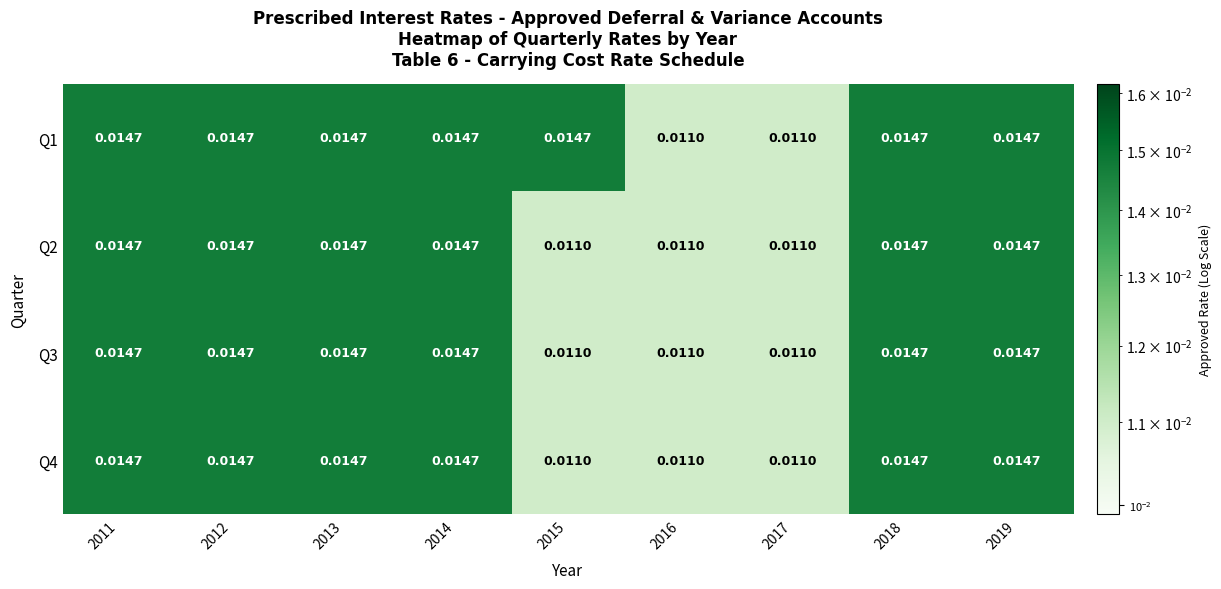

Is the value of Q4 at 2014 greater than the value of Q3 at 2017?

Yes